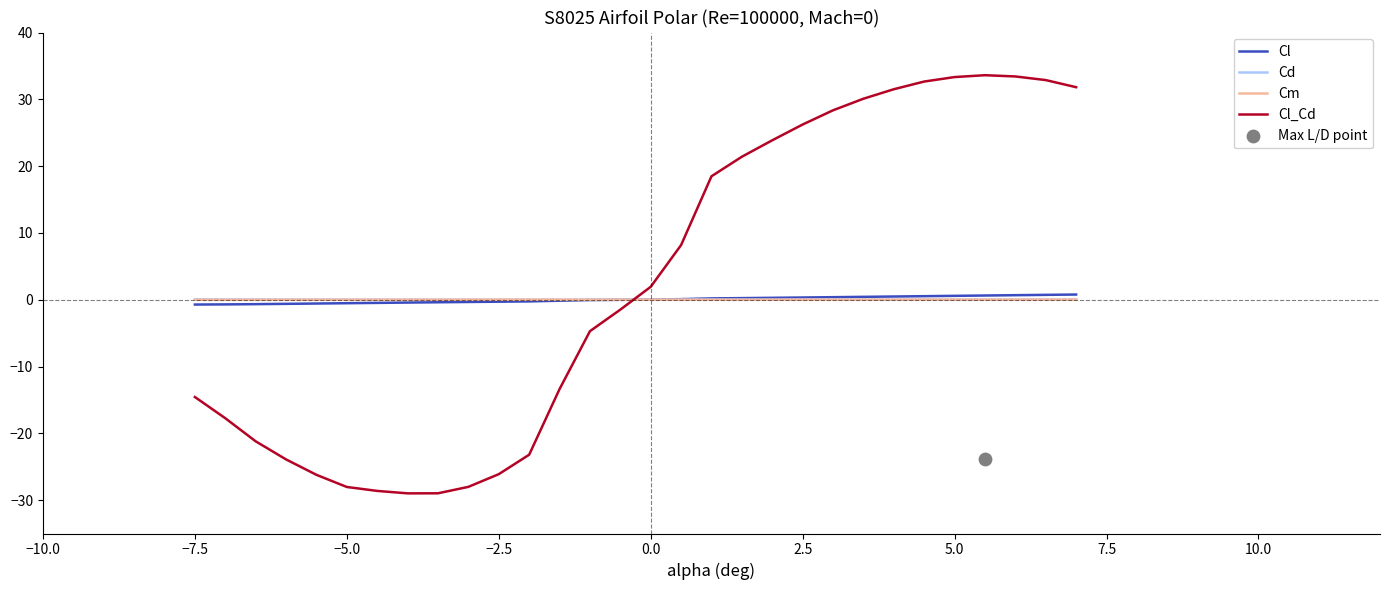

Which series reaches the minimum Y coordinate?

Cl_Cd